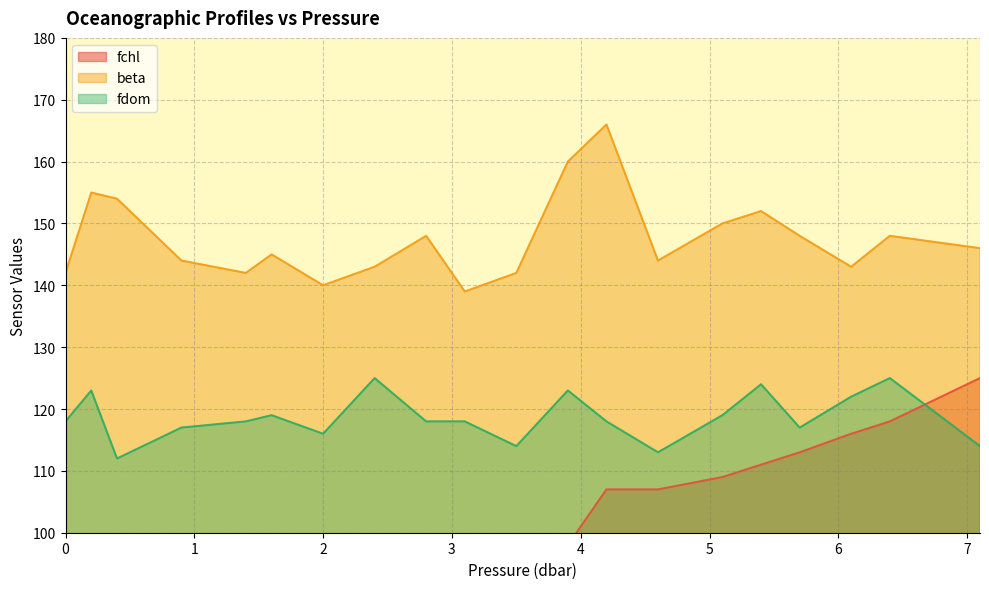

Where is fchl nearest to the value 104?

4.2